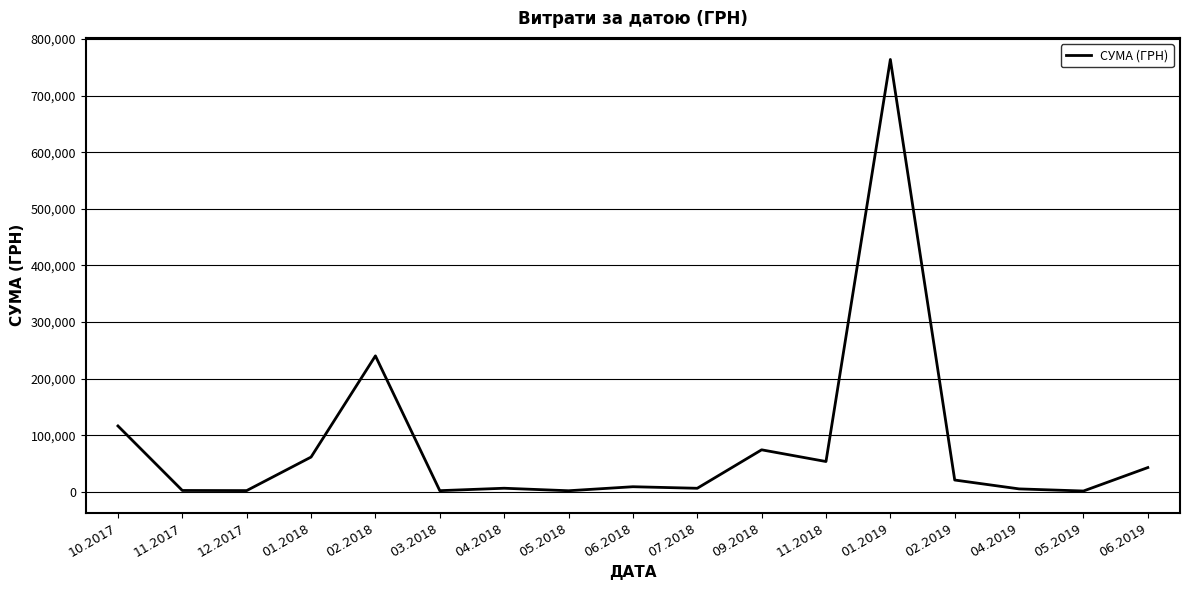

What is the sum of the values at 09.2018 and 06.2018?

83421.5